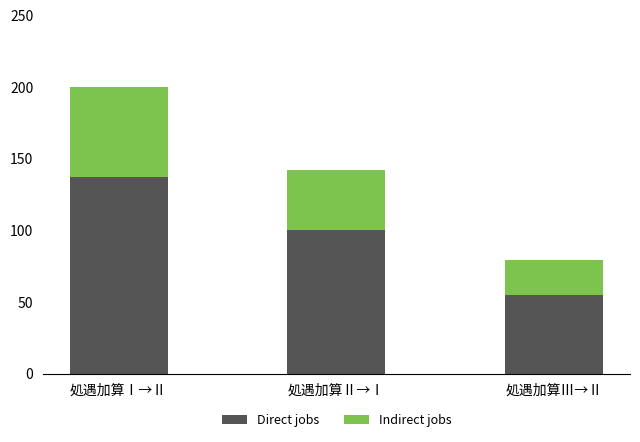

How many bars are there in total?

3